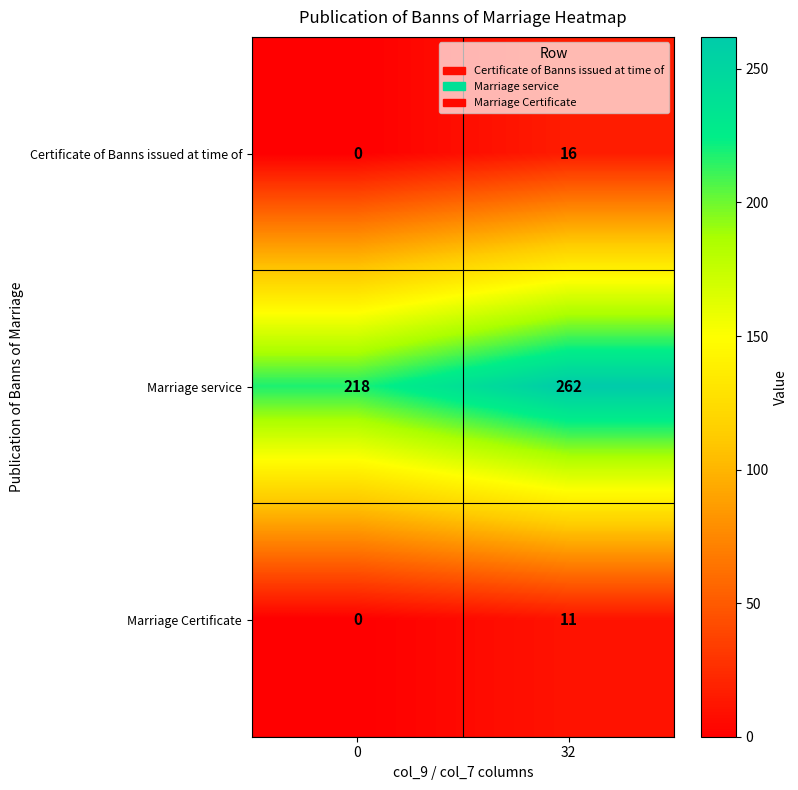

At which category is the sum across all series the highest?

32